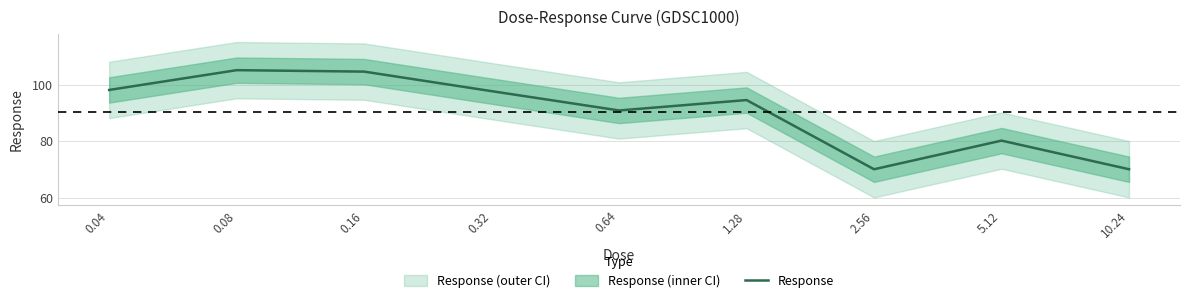

Reading left to right, list all the values displayed in this chart.

98.2	105.2	104.7	97.8	90.9	94.6	70.1	80.2	70.1